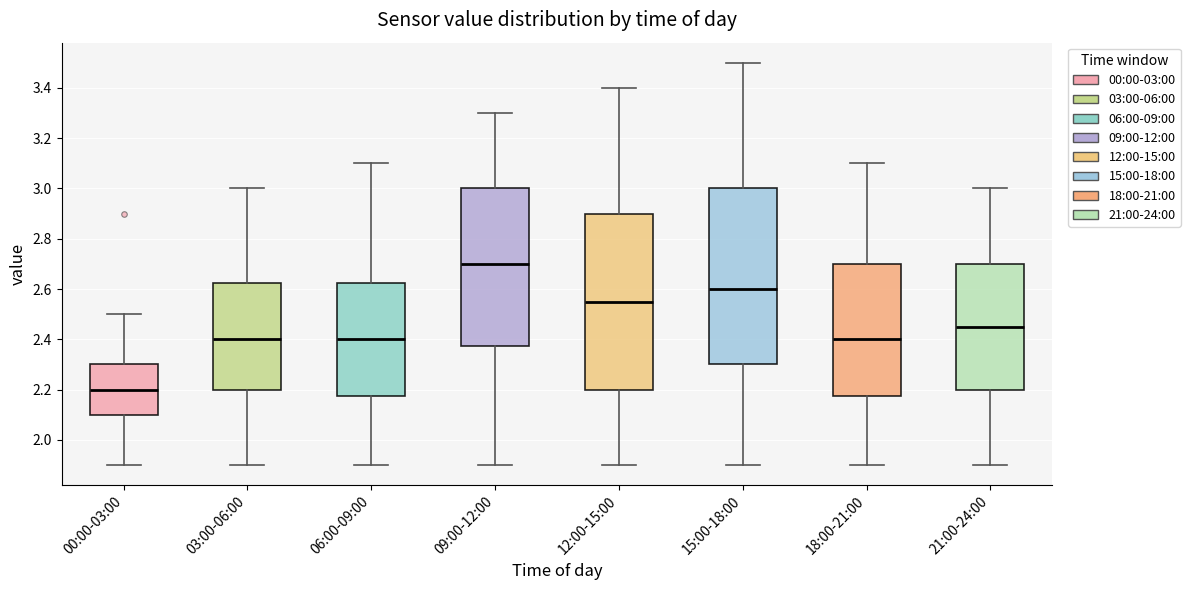

Where does the lower whisker of the box for 15:00-18:00 end on the y-axis? The values are not printed on the chart, so give them approximately, as read against the axis.

1.90